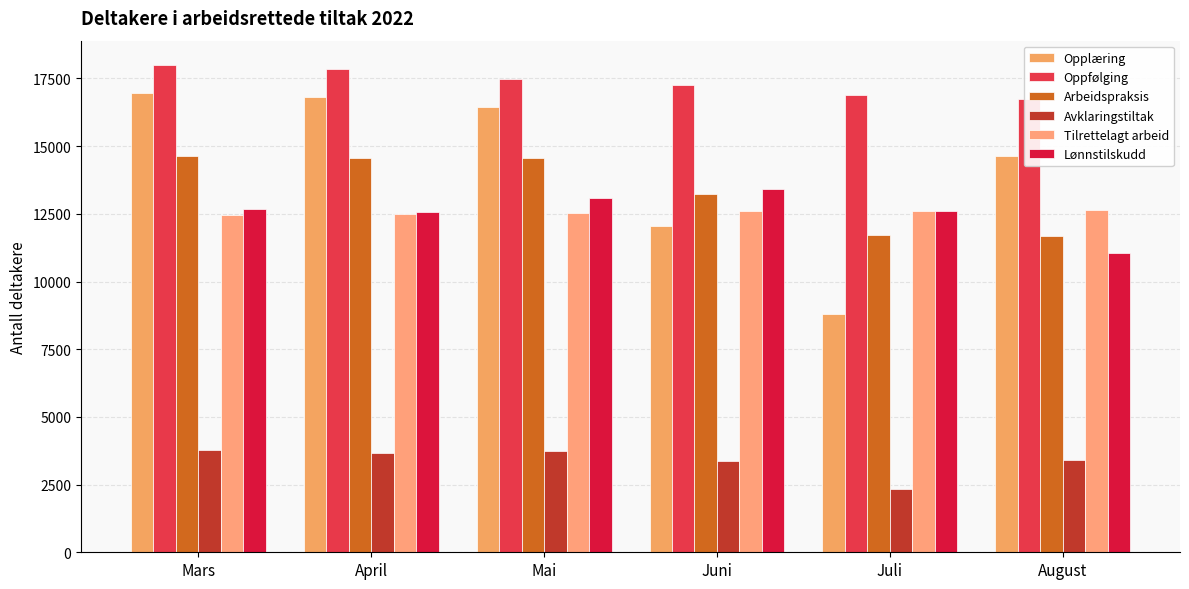

What is the label of the 1st bar from the right?

August